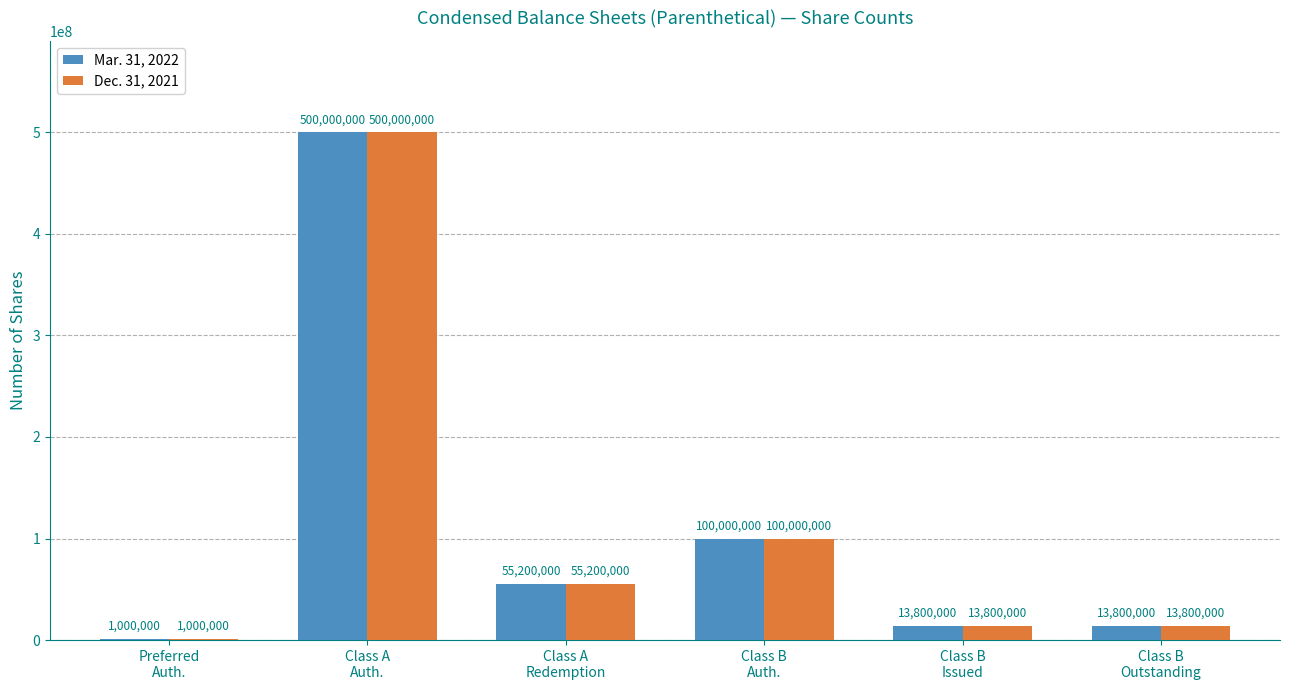

What is the sum of all Mar. 31, 2022 values?

683800000